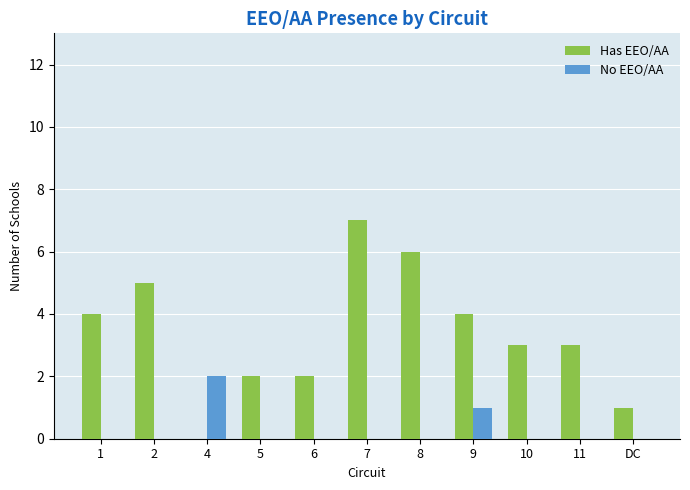

What is the total value across all series at 9?

5